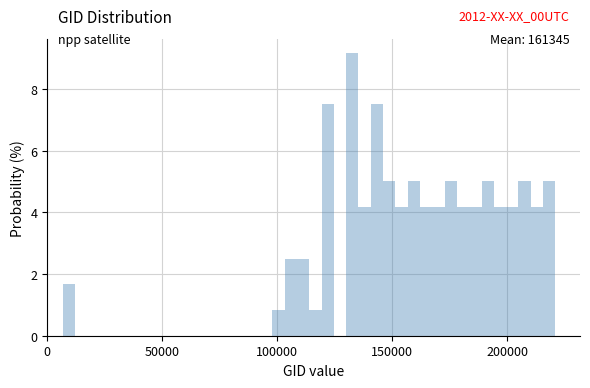

Read against the x-axis, roughly where is the centre of the tallest bar?

135000